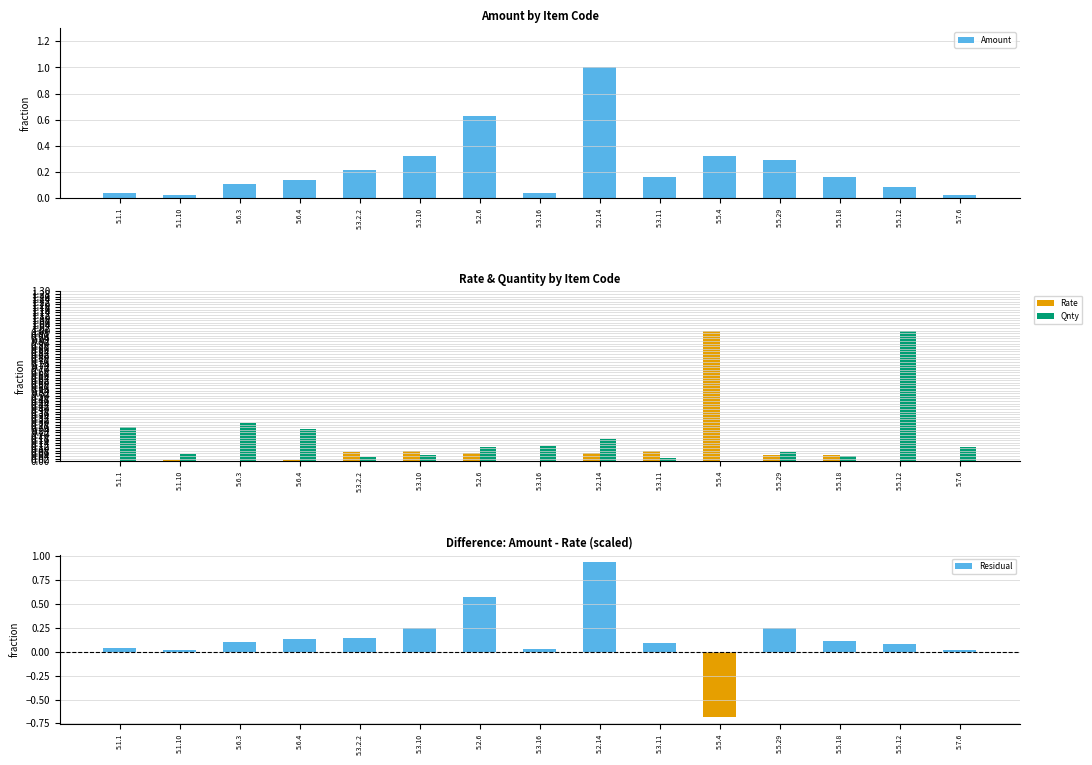

What is the highest value of the Residual series?

0.9